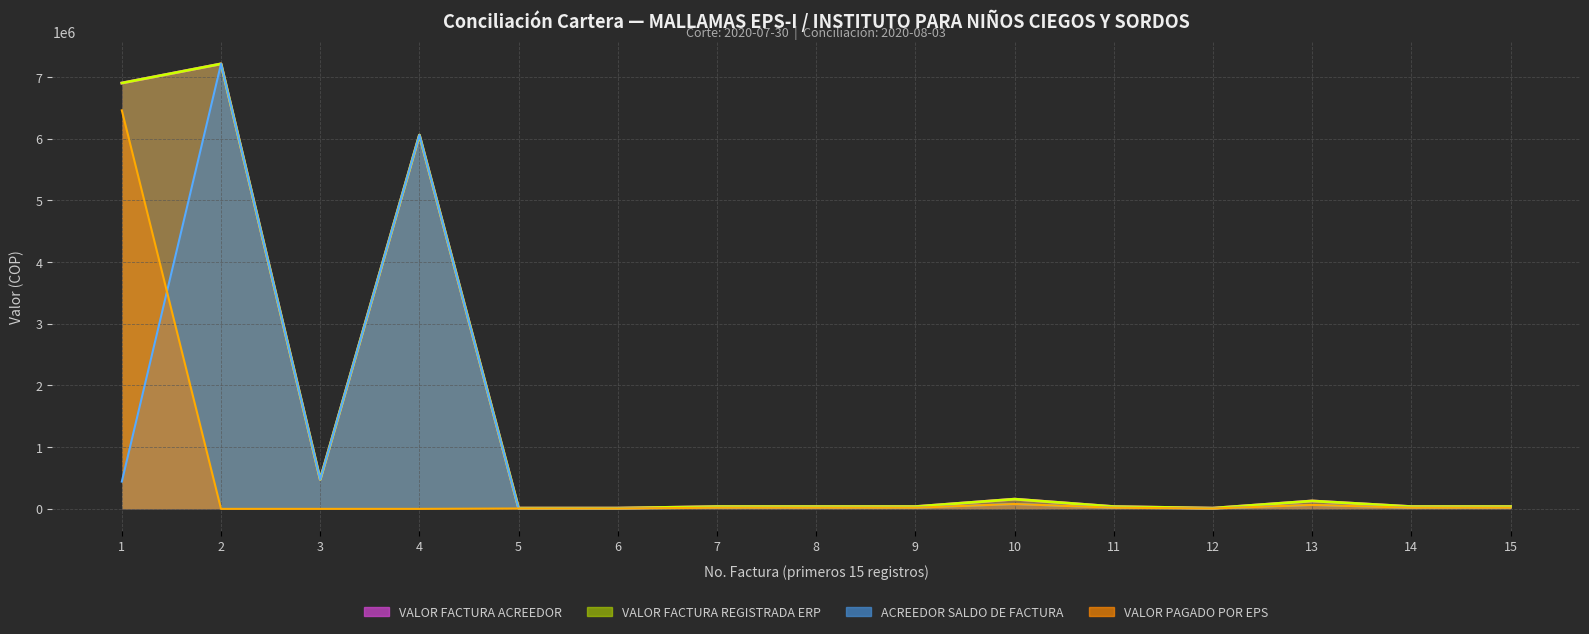

What is the value of the VALOR PAGADO POR EPS point at the 10th from the left?

78750